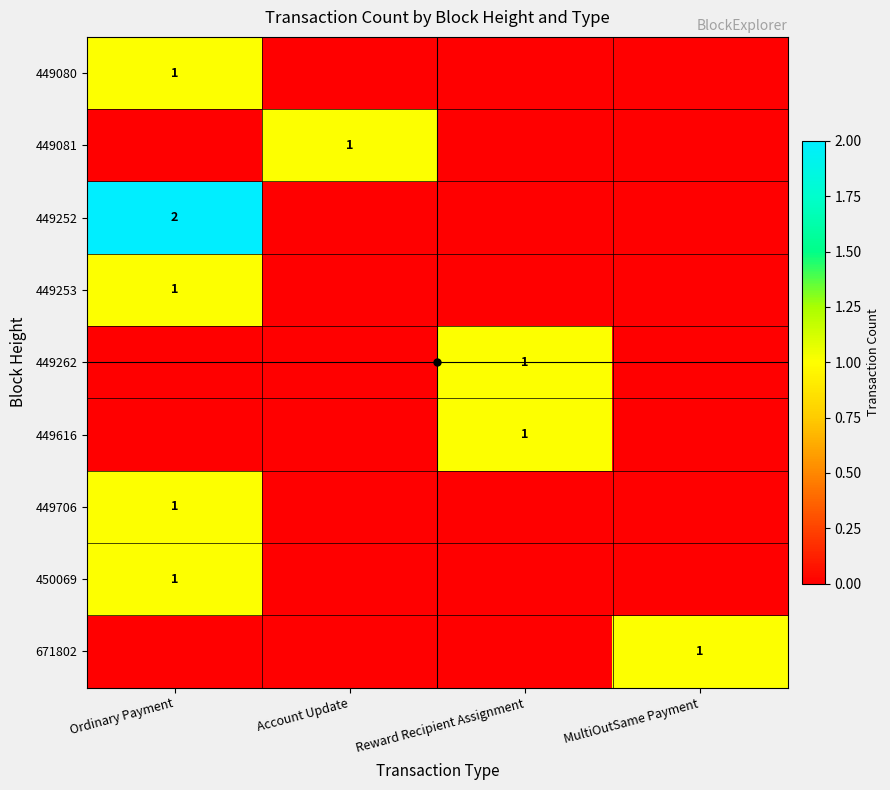

How many categories are shown in the chart?

4